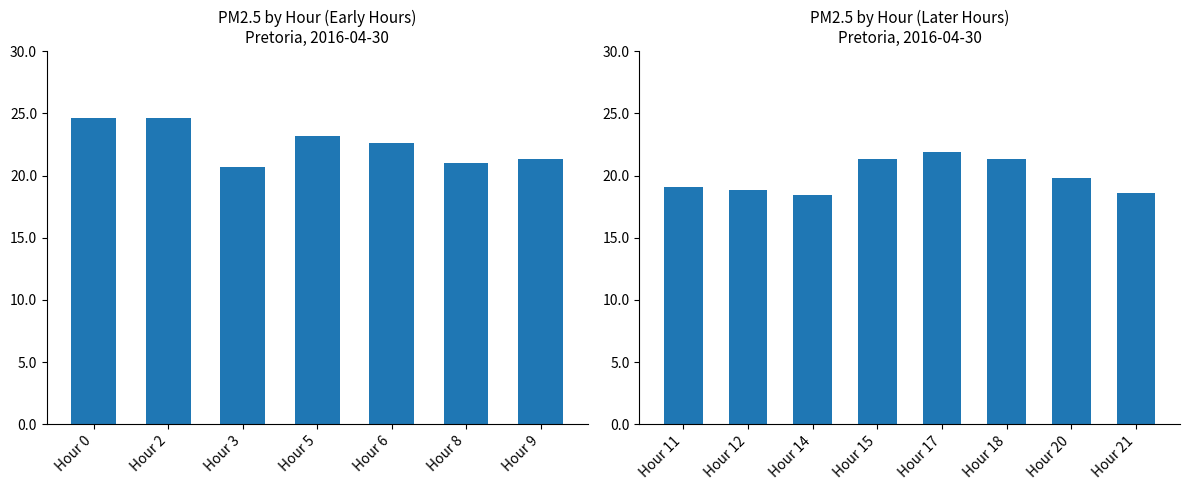

What position from the left is Hour 3?

3